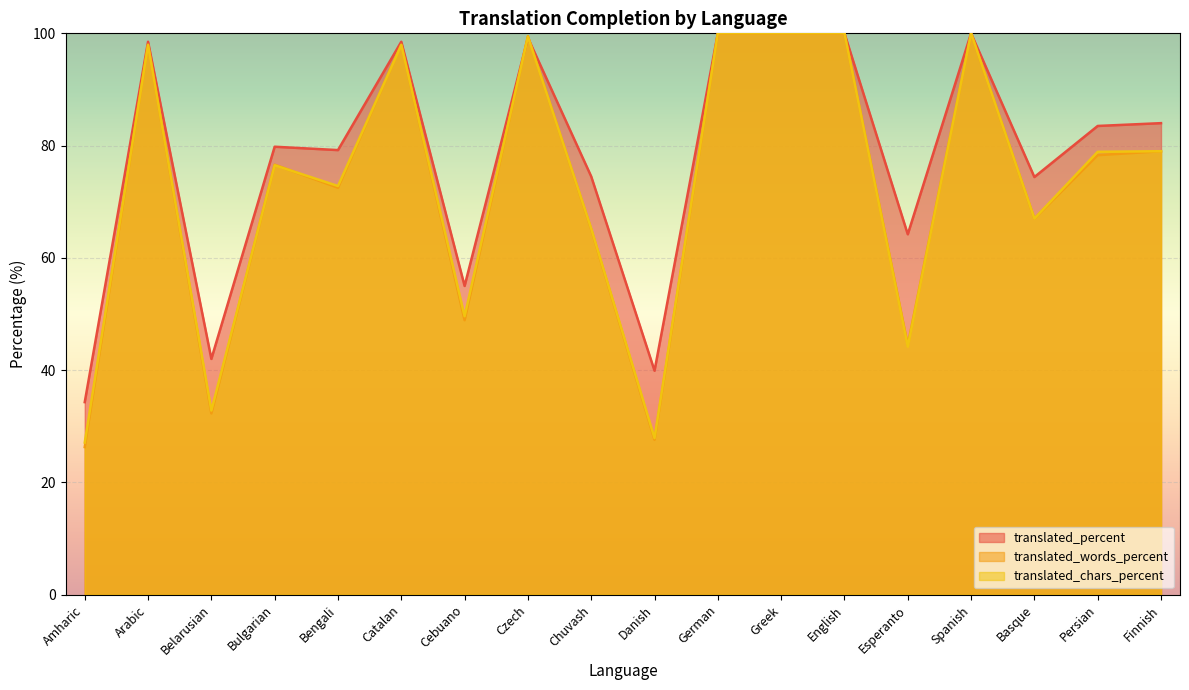

Does the chart display data point markers on the line(s)?

No